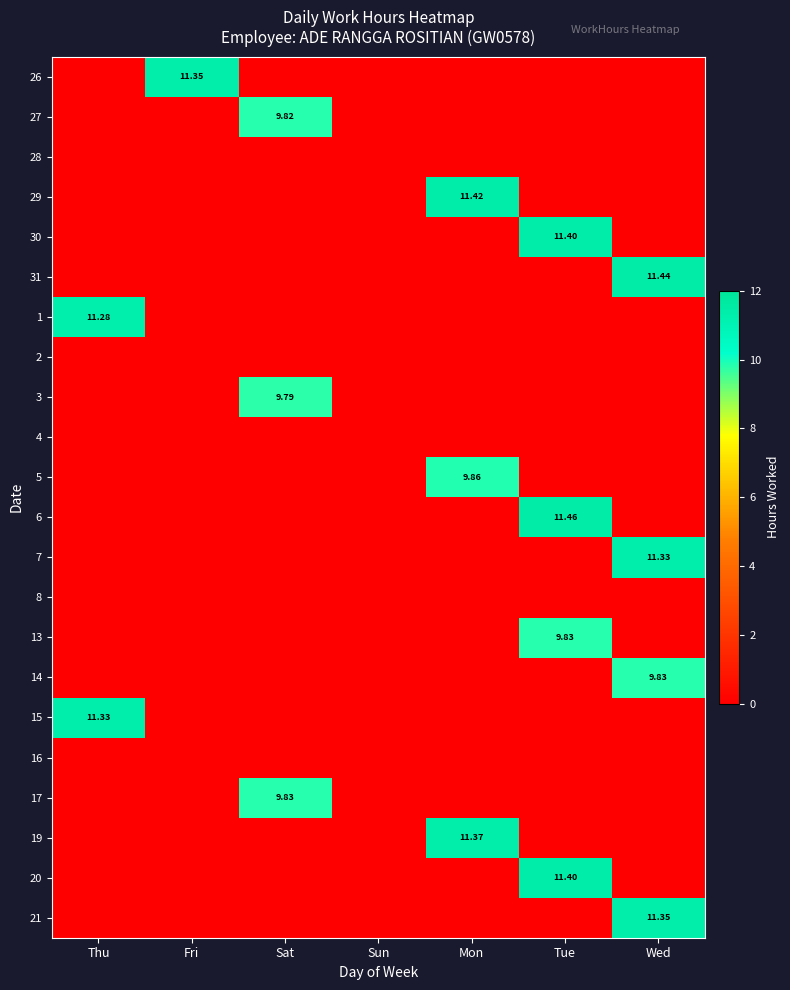

At how many categories does at least one series exceed 8?

6